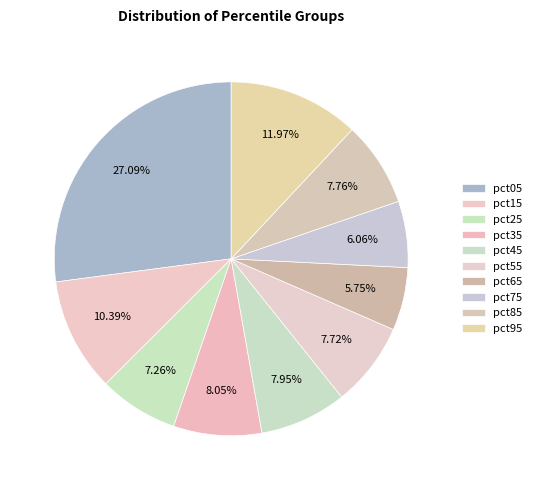

Is it true that pct15 is 1% of the pie?

False